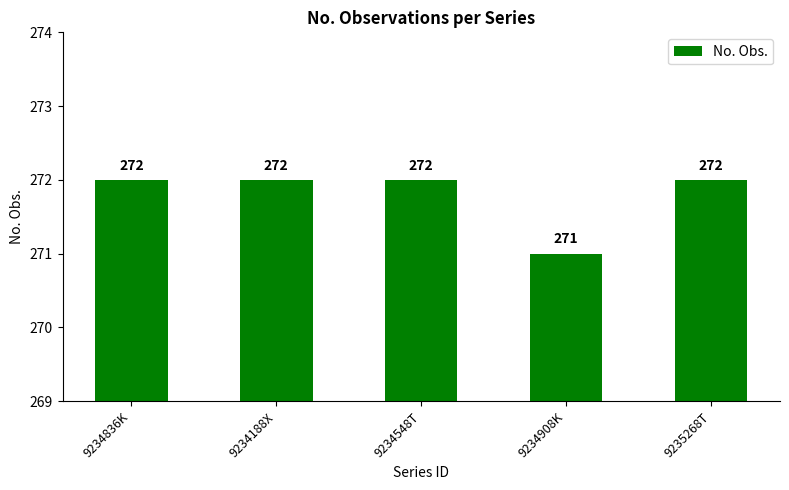

What is the sum of the values at 9235268T and 9234908K?

543